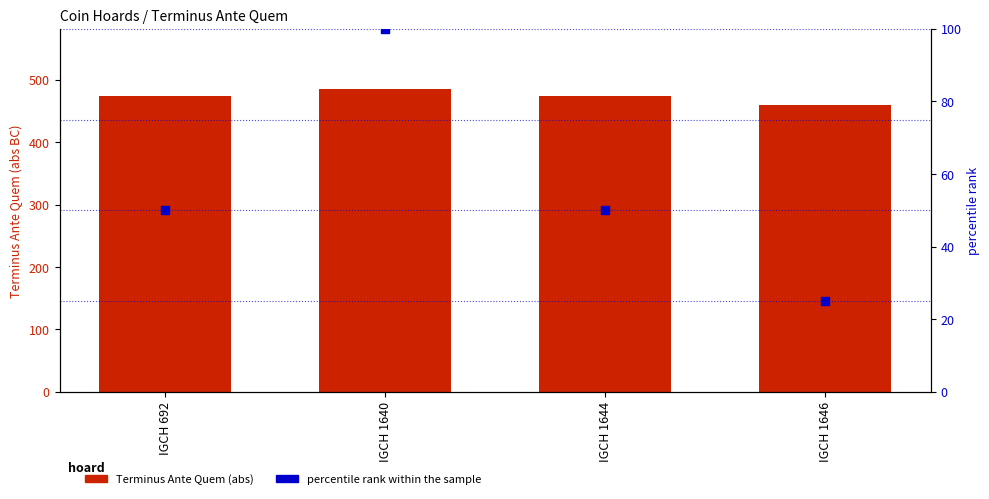

Is the value of percentile rank within the sample at IGCH 1640 greater than the value of Terminus Ante Quem (abs) at IGCH 1644?

No